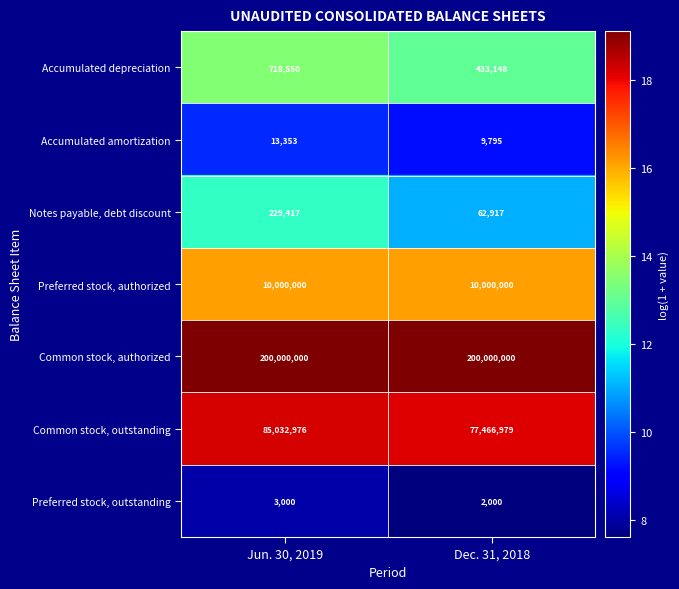

What is the lowest value of the Accumulated depreciation series?

433148